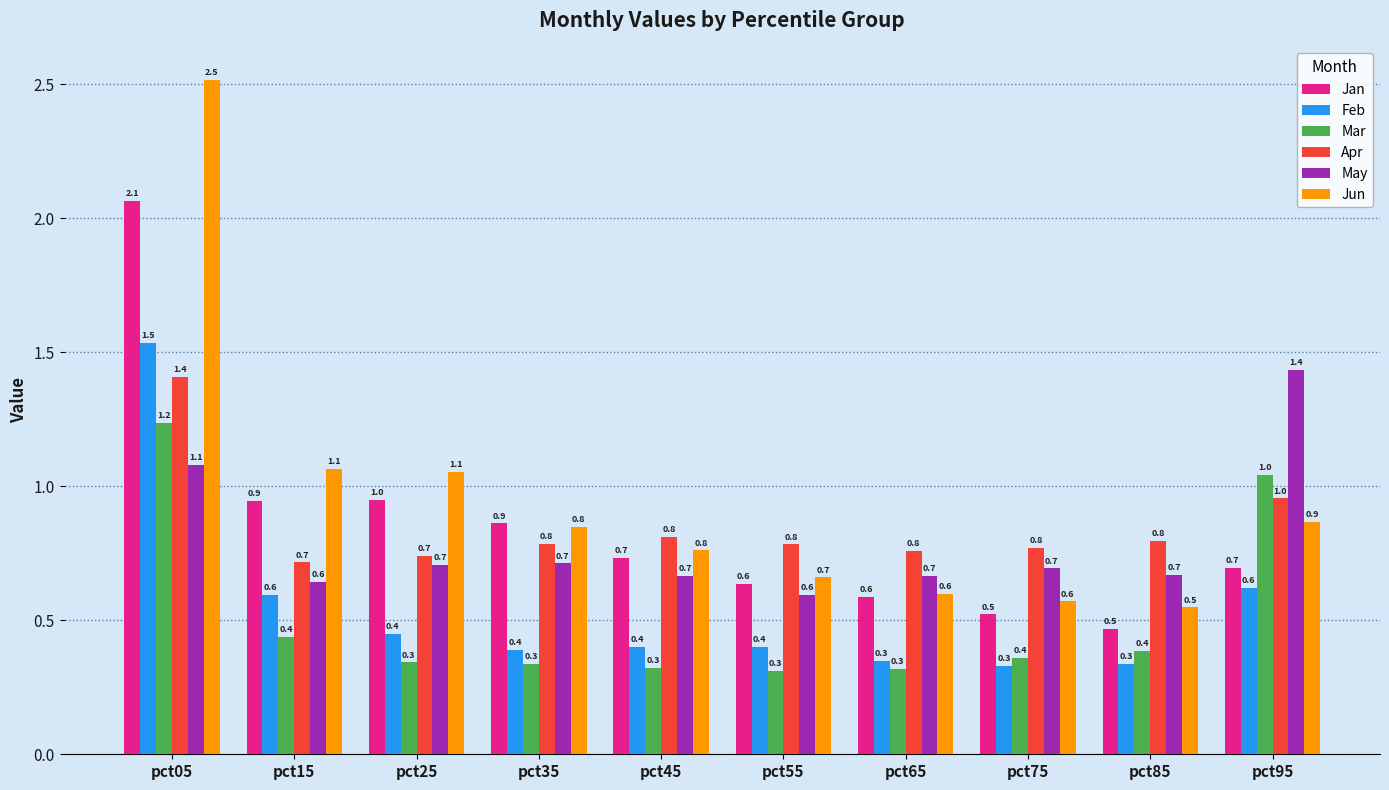

Reading left to right, extract all data points from this chart.

Jan: 2.1	0.9	1.0	0.9	0.7	0.6	0.6	0.5	0.5	0.7
Feb: 1.5	0.6	0.4	0.4	0.4	0.4	0.3	0.3	0.3	0.6
Mar: 1.2	0.4	0.3	0.3	0.3	0.3	0.3	0.4	0.4	1.0
Apr: 1.4	0.7	0.7	0.8	0.8	0.8	0.8	0.8	0.8	1.0
May: 1.1	0.6	0.7	0.7	0.7	0.6	0.7	0.7	0.7	1.4
Jun: 2.5	1.1	1.1	0.8	0.8	0.7	0.6	0.6	0.5	0.9